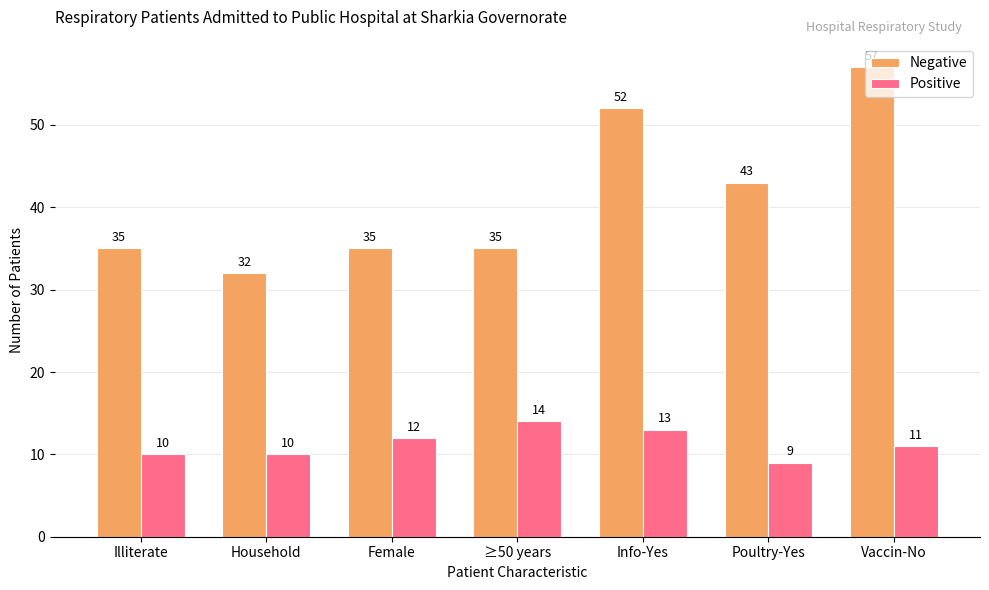

Which label corresponds to the smallest value in the chart?

Poultry-Yes